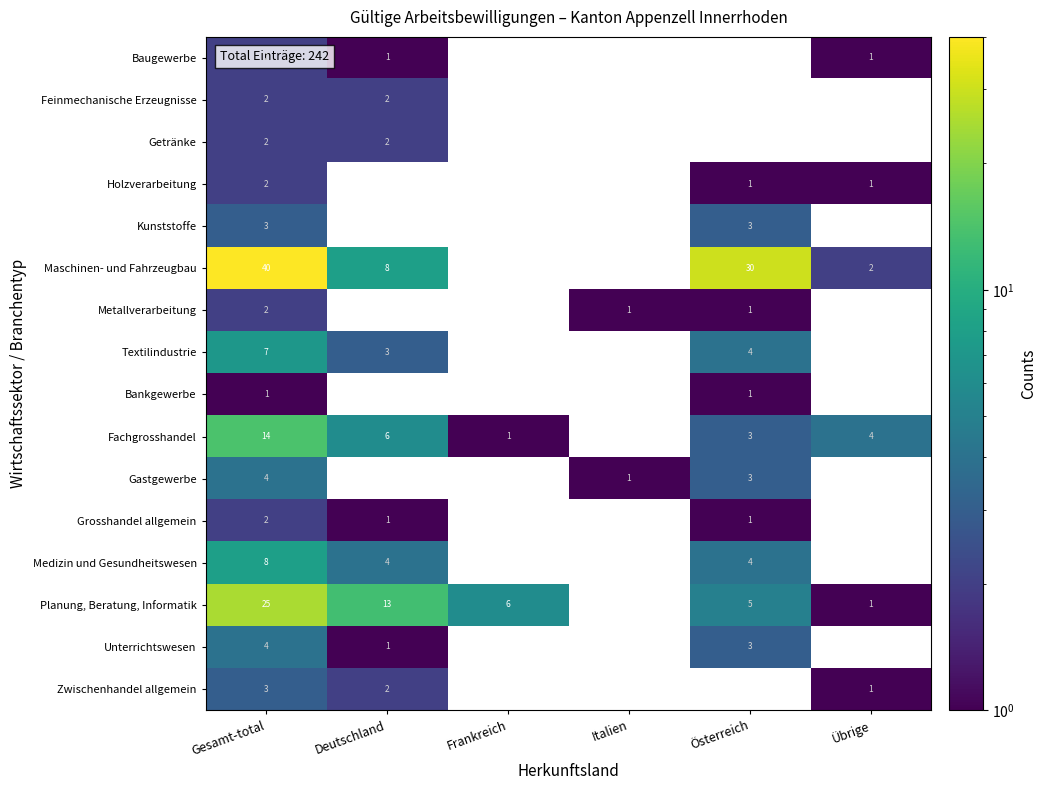

The Getränke series shows 2 at Gesamt-total. True or false?

True